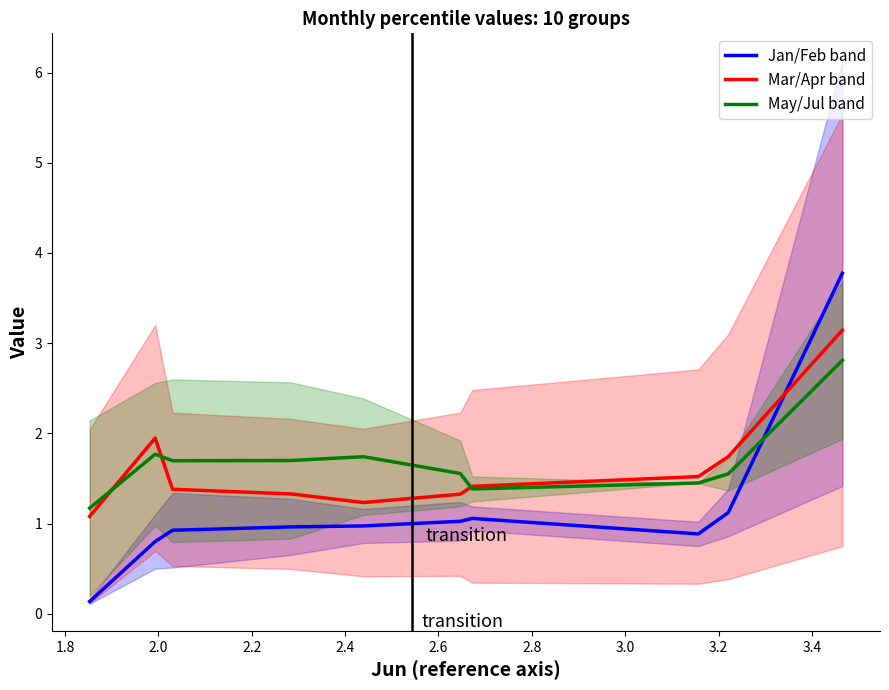

What position from the left is 2.0?

3